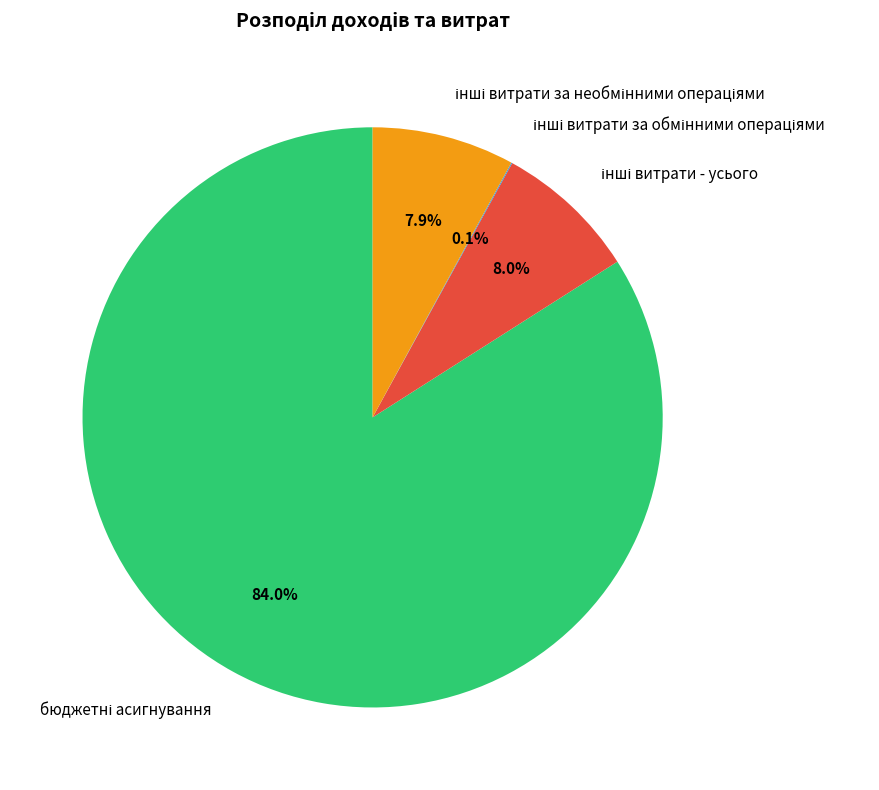

Is there a majority slice in this chart?

Yes